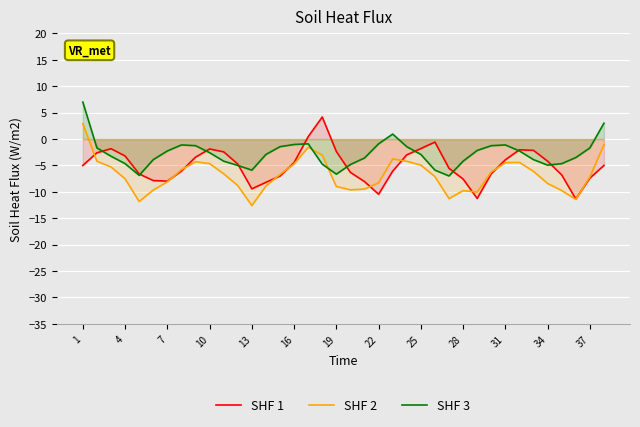

At how many categories does at least one series exceed -4?

30